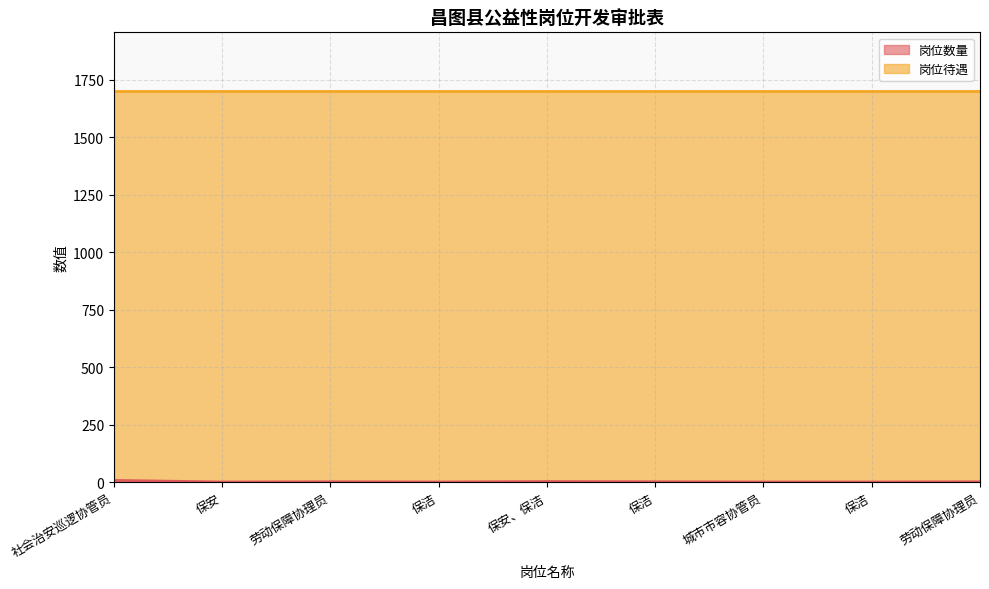

Count the number of values greater than 2.

2